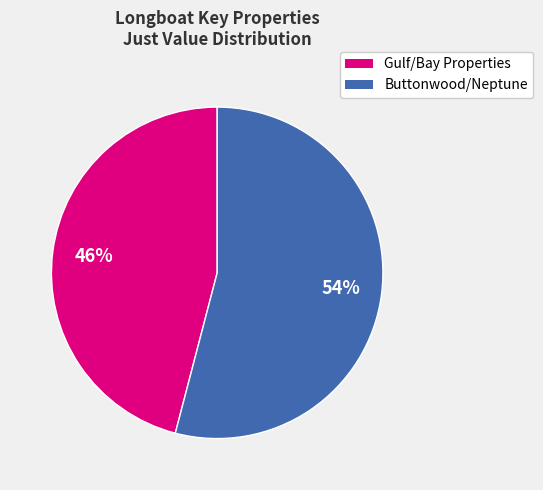

Does any single category account for the majority?

Yes